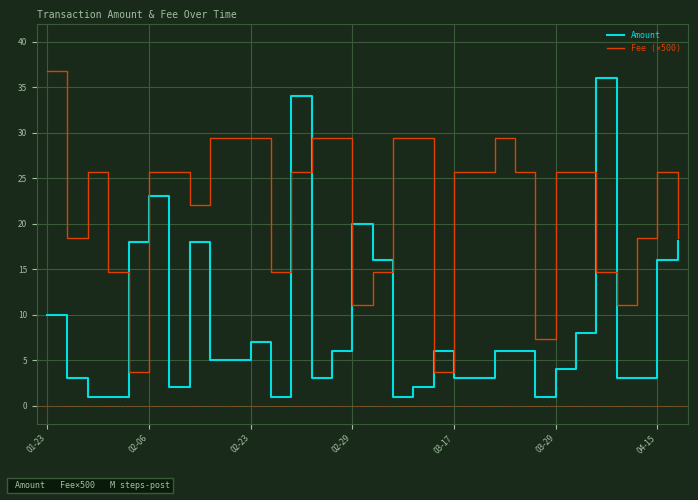

Which series has the largest range (max minus min)?

Amount